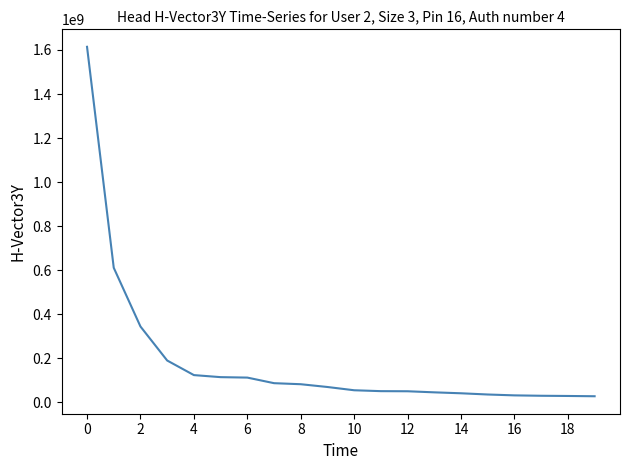

How many categories are shown in the chart?

20